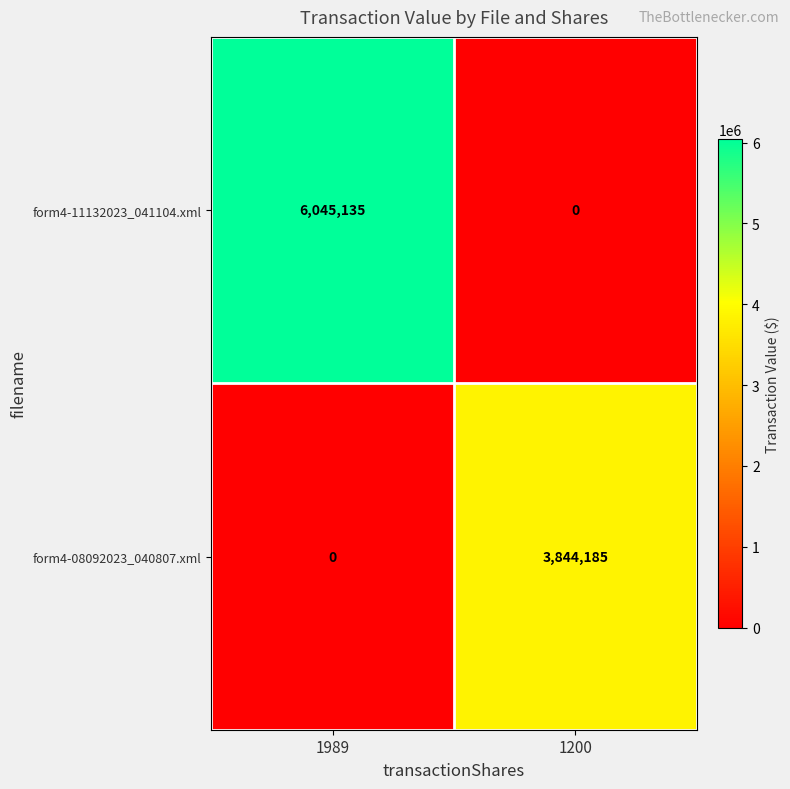

Which series has the largest total across all categories?

form4-11132023_041104.xml